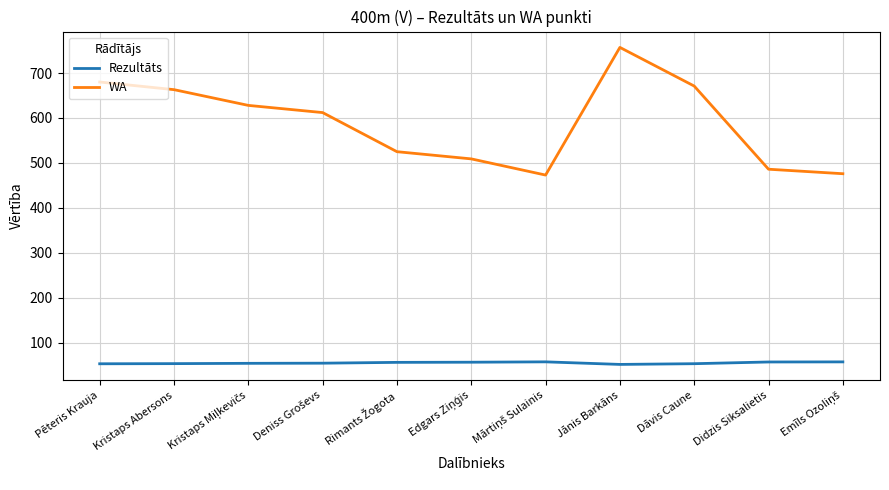

What is the difference between the maximum and minimum values in the WA series?

284.0